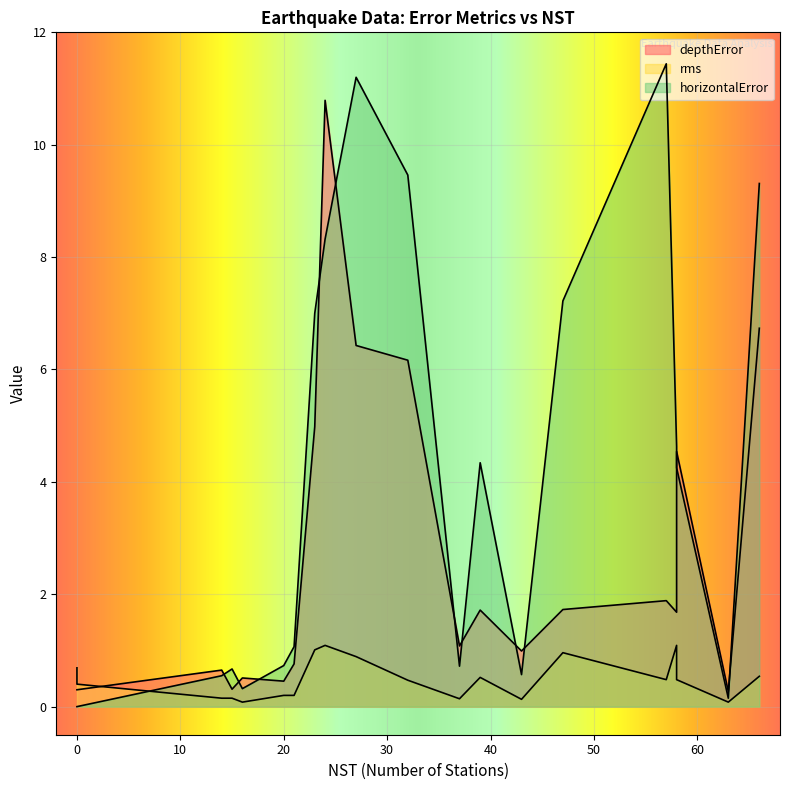

True or false: horizontalError and rms cross at least once.

True